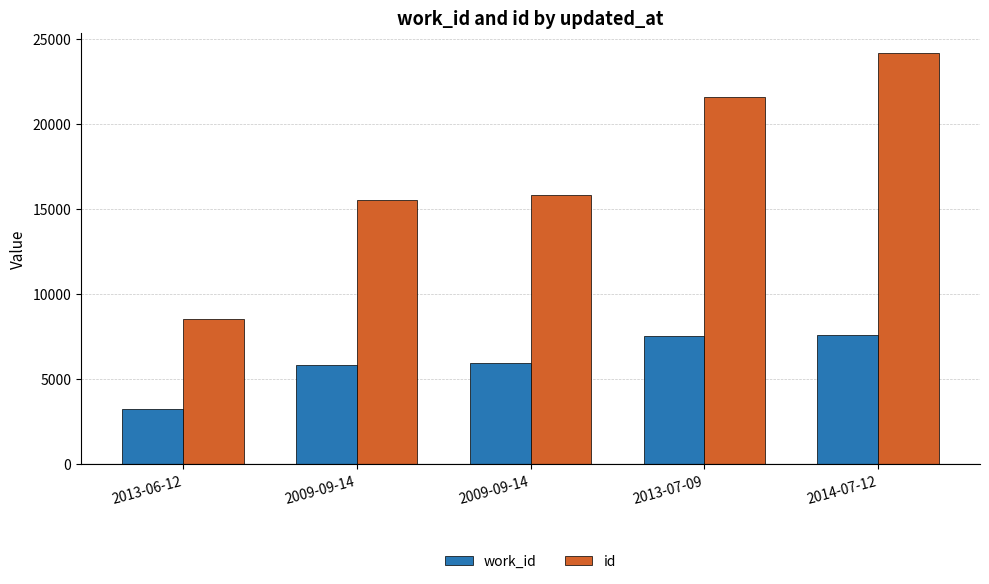

What are all the series names shown in the legend?

work_id, id